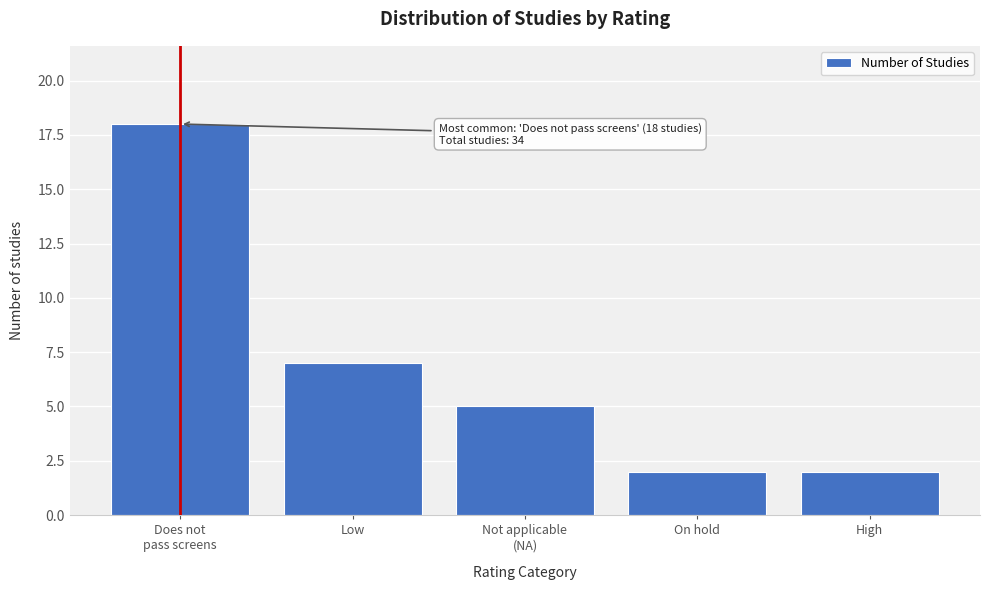

Reading left to right, list all the values displayed in this chart.

18	7	5	2	2